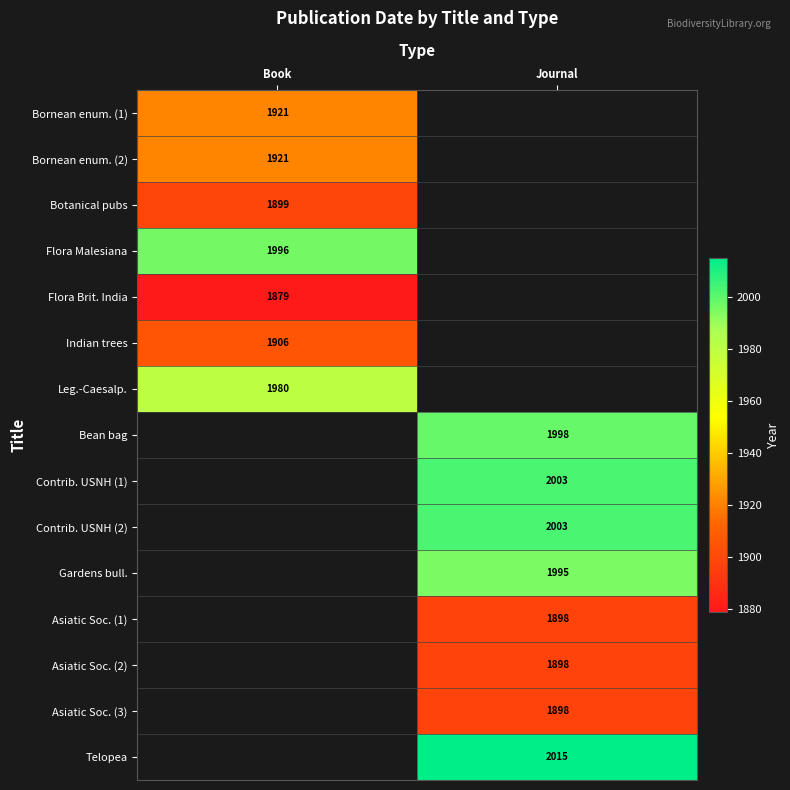

Between Book and Journal, which is larger?

Journal